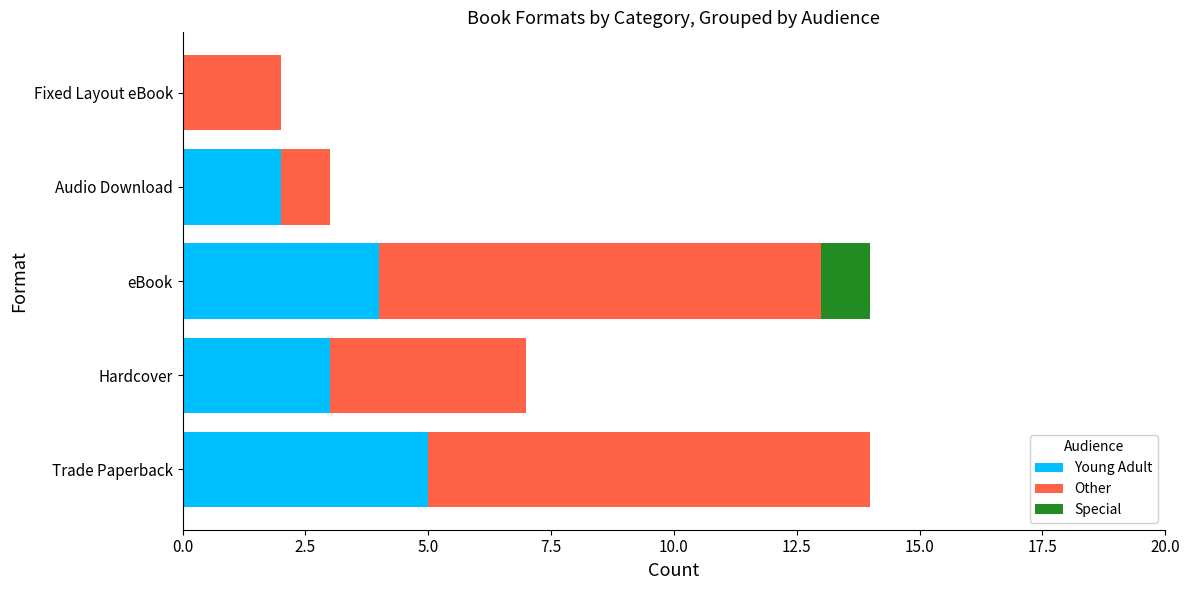

True or false: Young Adult has a value of 3 at Trade Paperback.

False